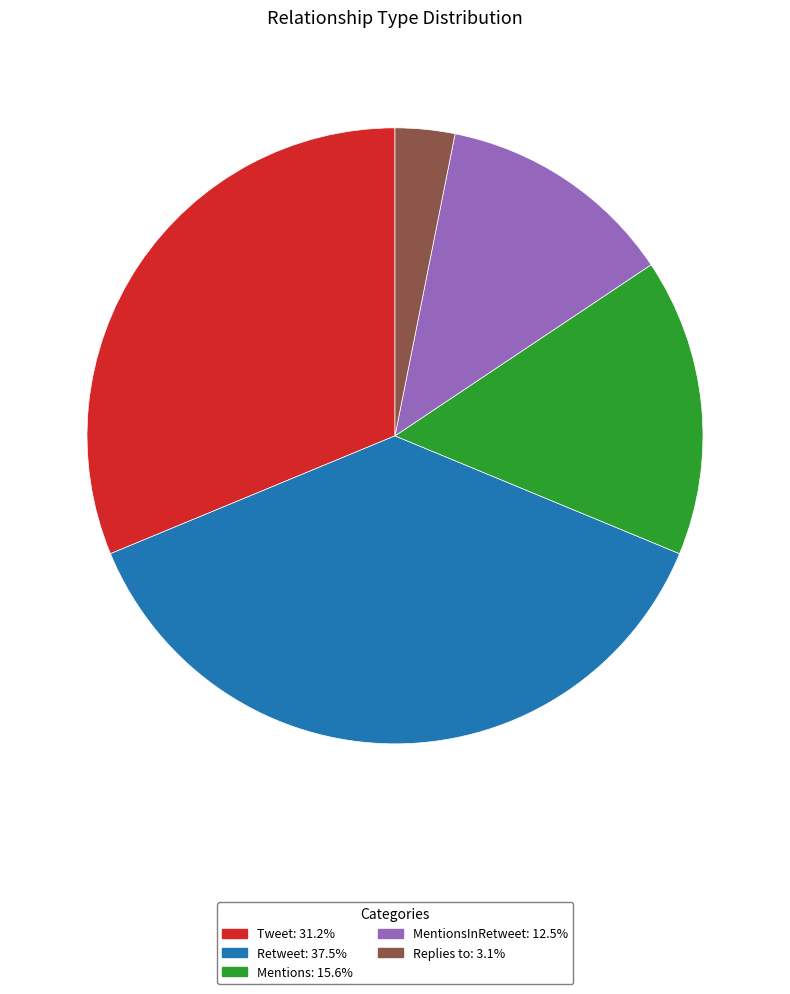

Does any single category account for the majority?

No